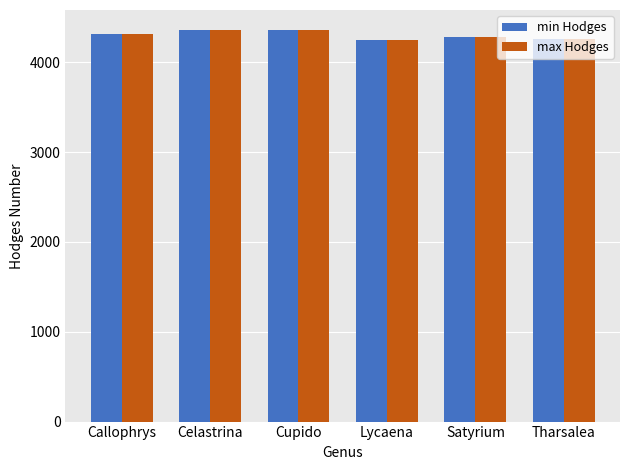

What is the difference between the max Hodges values at Satyrium and Celastrina?

78.7